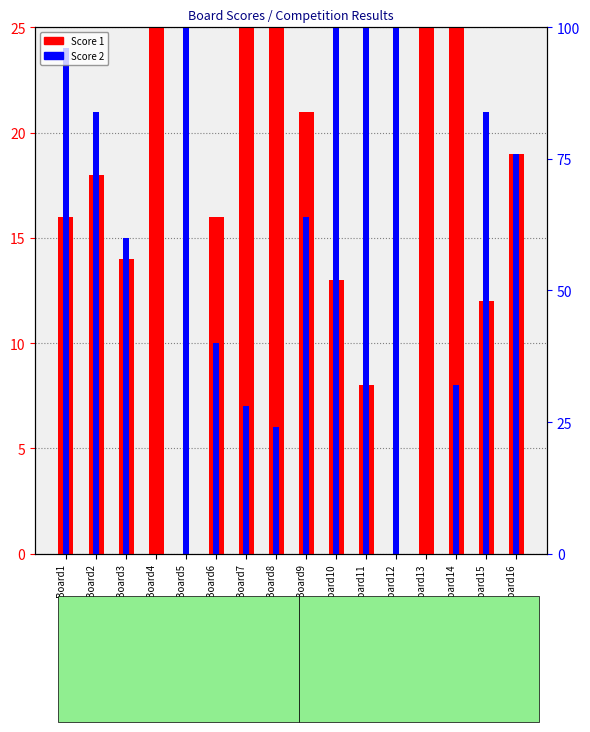

At how many categories does at least one series exceed 15?

15